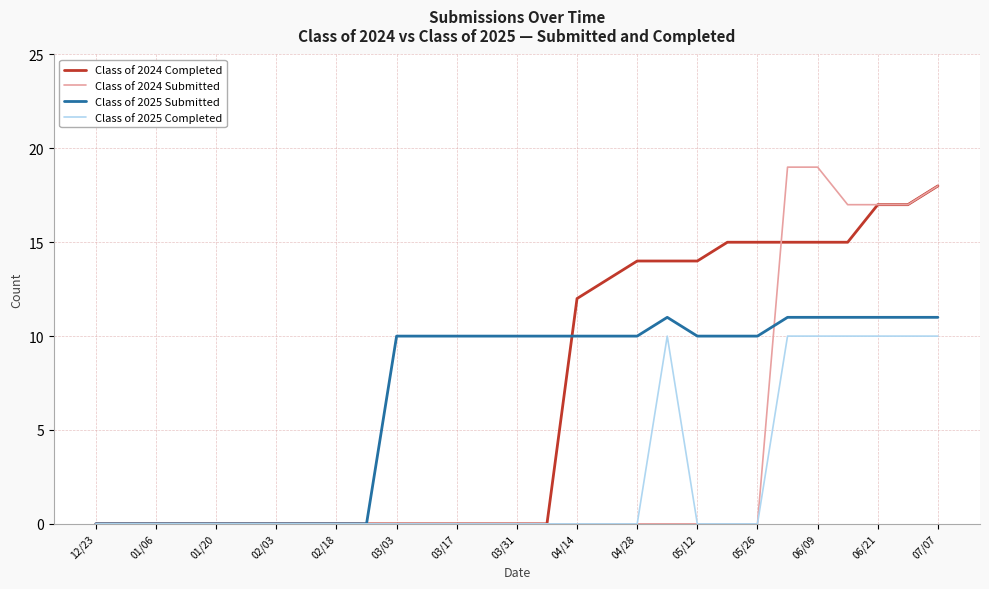

Which series has the largest range (max minus min)?

Class of 2024 Submitted